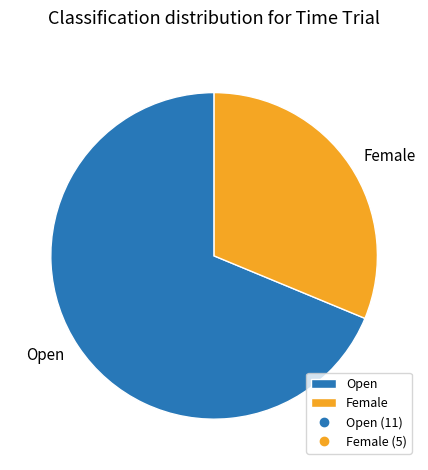

Is the sum of Open and Female greater than half?

Yes